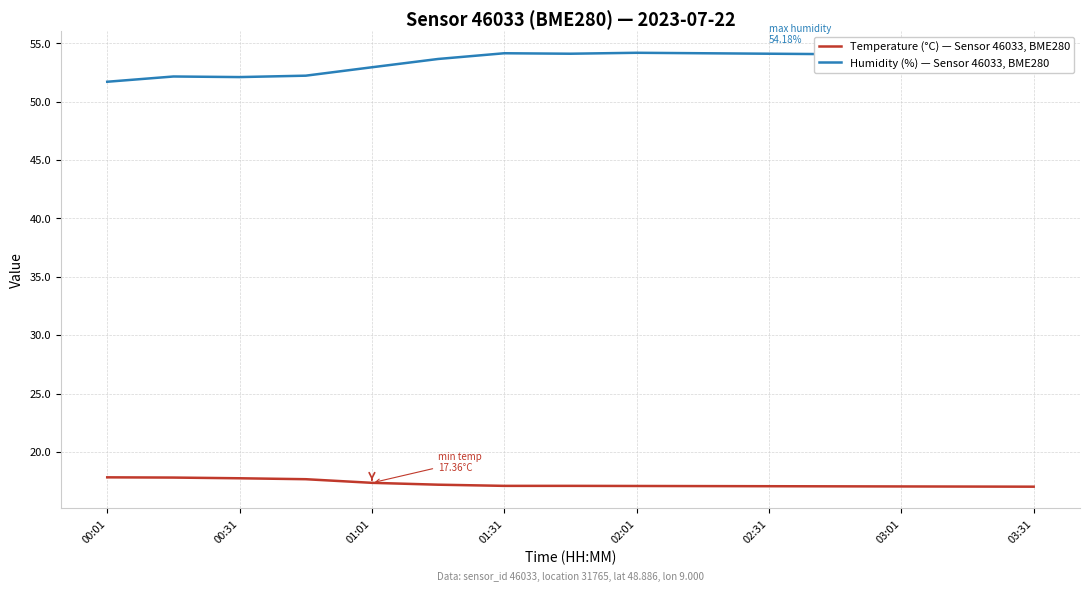

What is the difference between the maximum and minimum values in the Humidity (%) — Sensor 46033, BME280 series?

2.5